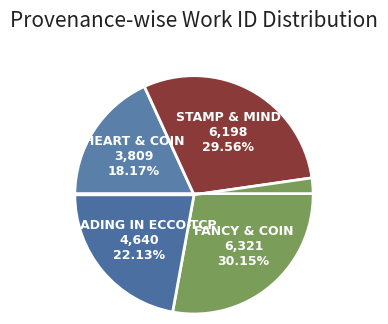

Count the number of slices in the pie.

4